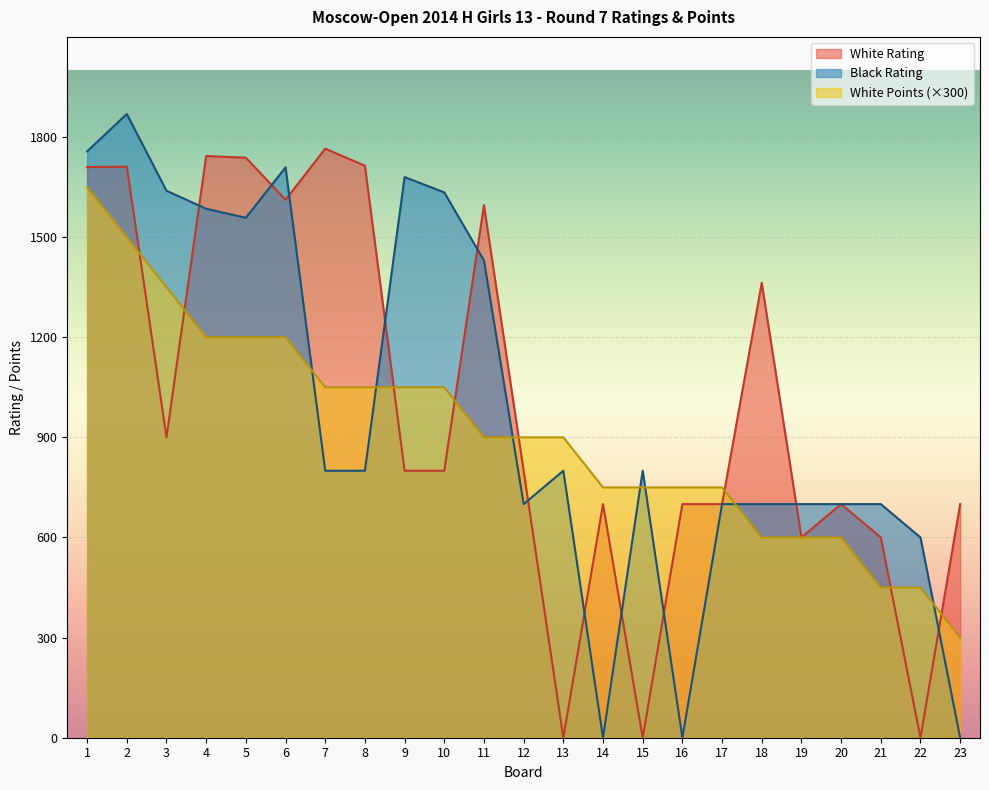

What is the value of the Black Rating point at the 17th from the left?

700